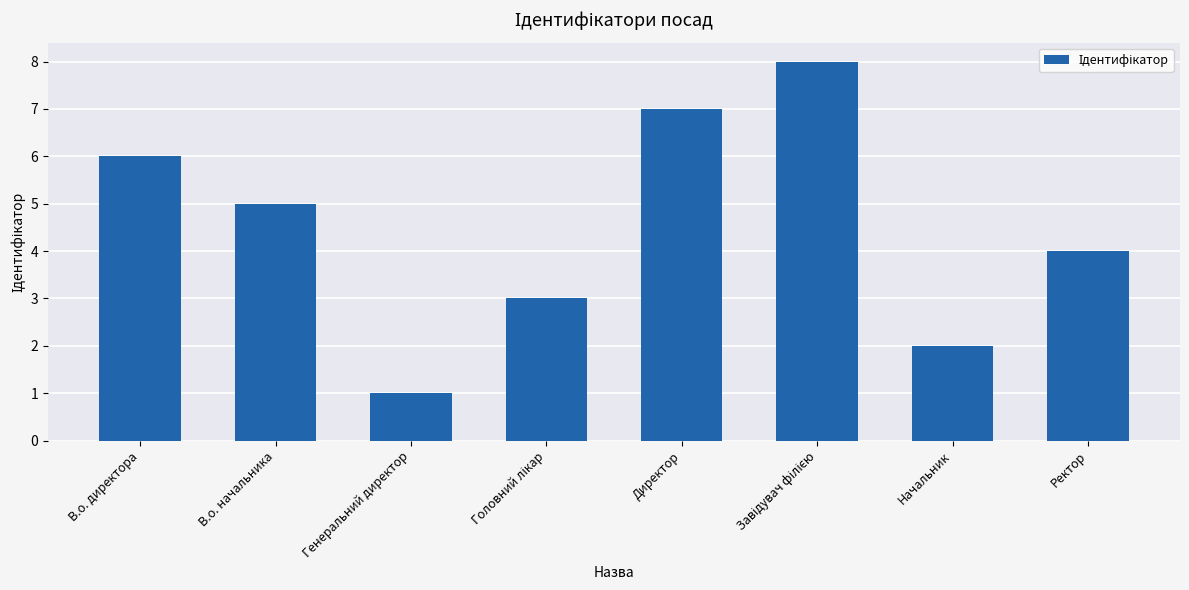

What position from the right is Генеральний директор?

6